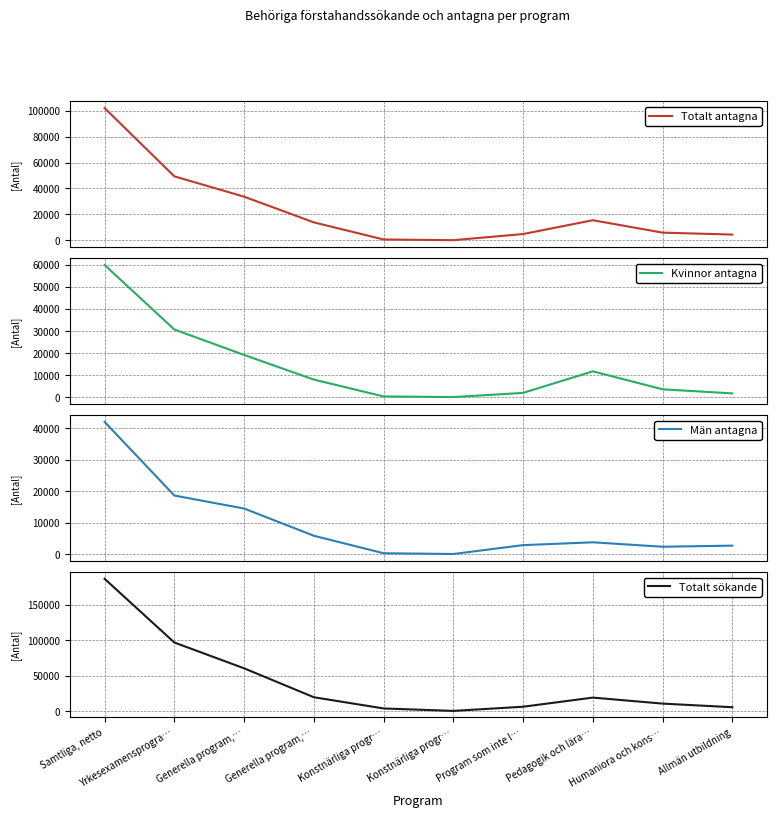

What is the maximum value for Totalt antagna?

101941